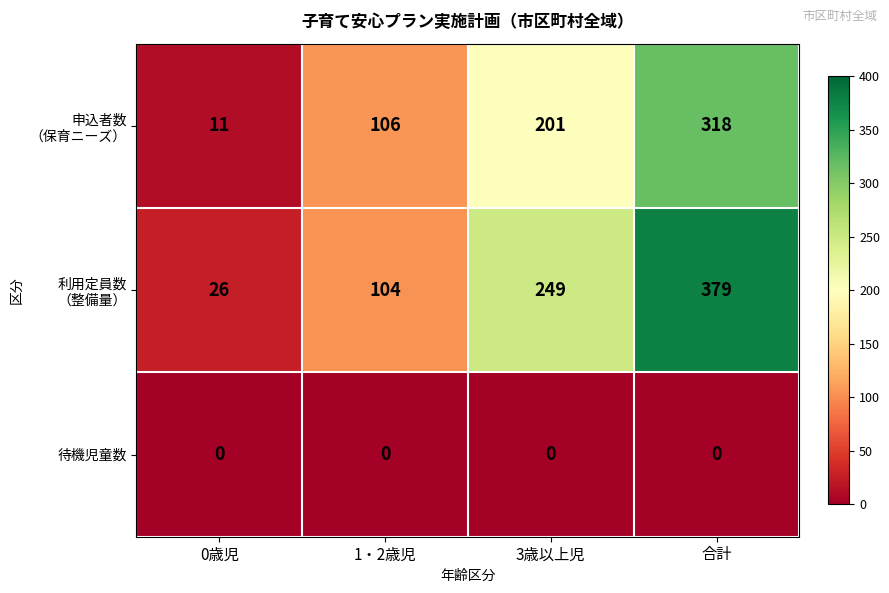

Count the number of categories in the chart.

4